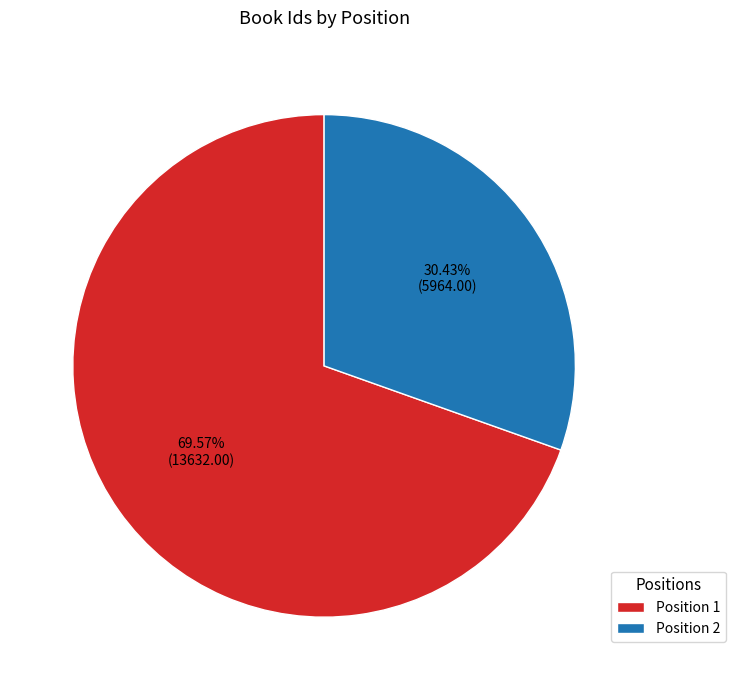

Do Position 2 and Position 1 together represent more than half of the pie?

Yes